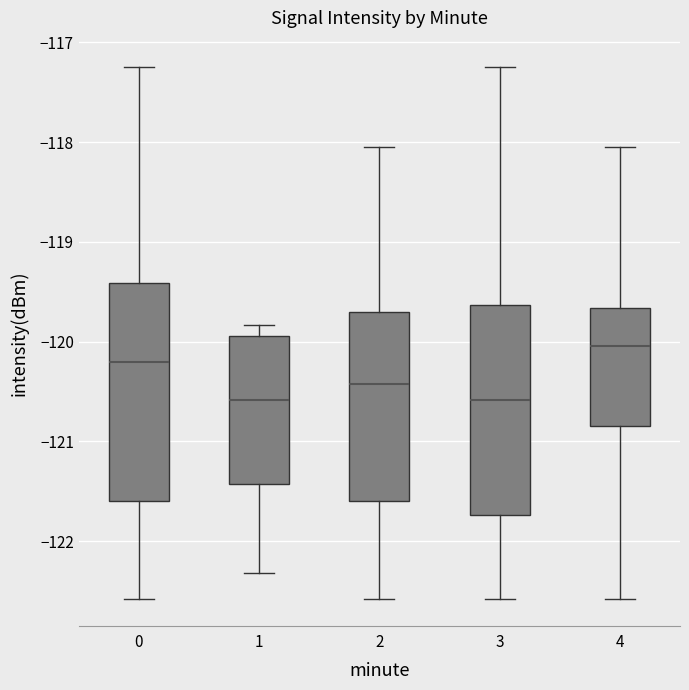

Reading left to right, read every box against the y-axis: the position of its median line, the range the box covers, and the ends of its whiskers. The values are not printed on the chart, so give them approximately, as read against the axis.

0: median -120.2, box -121.6 to -119.4, whiskers -122.6 to -117.3
1: median -120.6, box -121.4 to -119.9, whiskers -122.3 to -119.8
2: median -120.4, box -121.6 to -119.7, whiskers -122.6 to -118.0
3: median -120.6, box -121.7 to -119.6, whiskers -122.6 to -117.3
4: median -120.0, box -120.8 to -119.7, whiskers -122.6 to -118.0